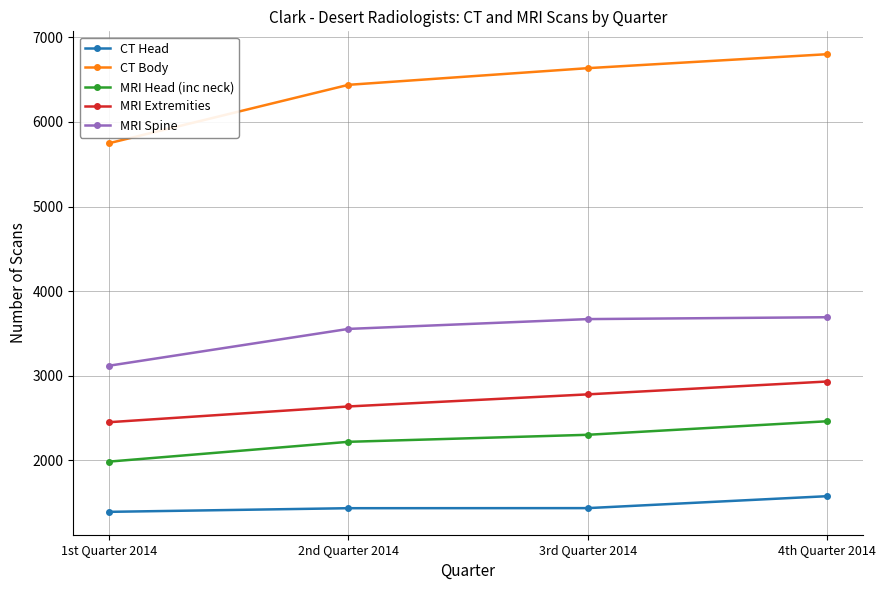

What is the label of the 4th point from the right?

1st Quarter 2014